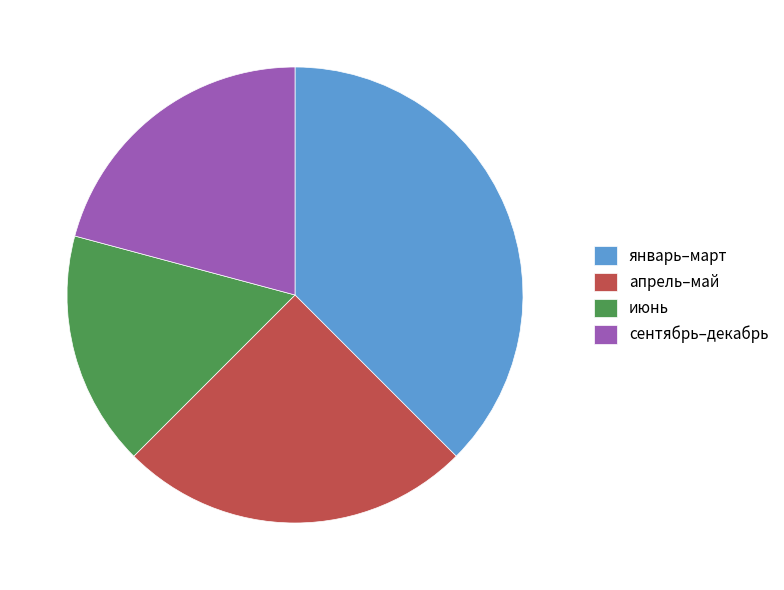

Combined, do апрель–май and январь–март account for over 50%?

Yes